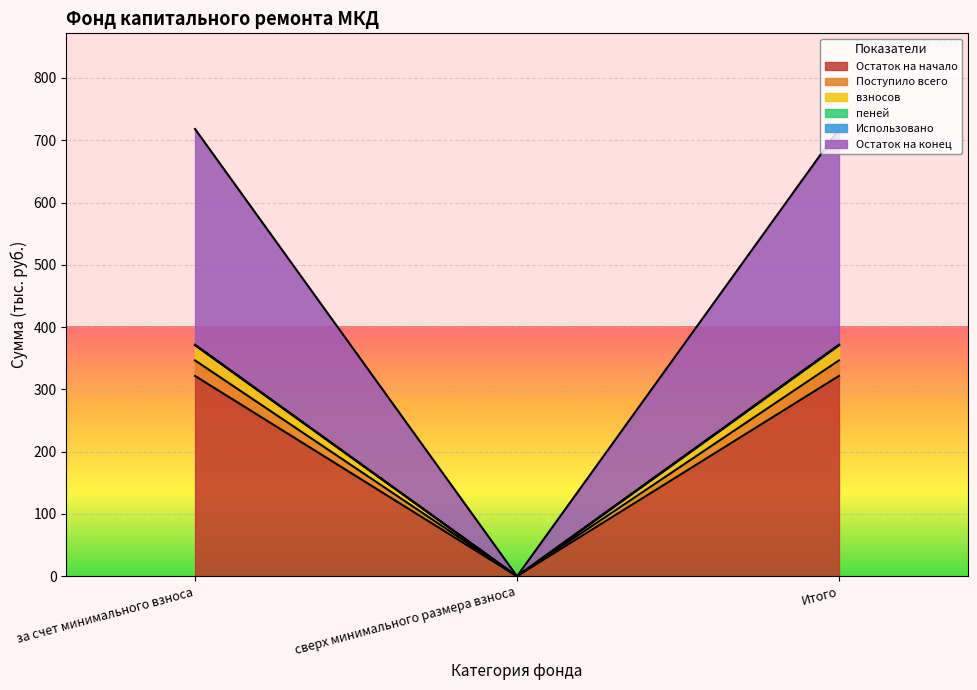

Is the value of Остаток на конец at сверх минимального размера взноса greater than the value of Остаток на начало at сверх минимального размера взноса?

No